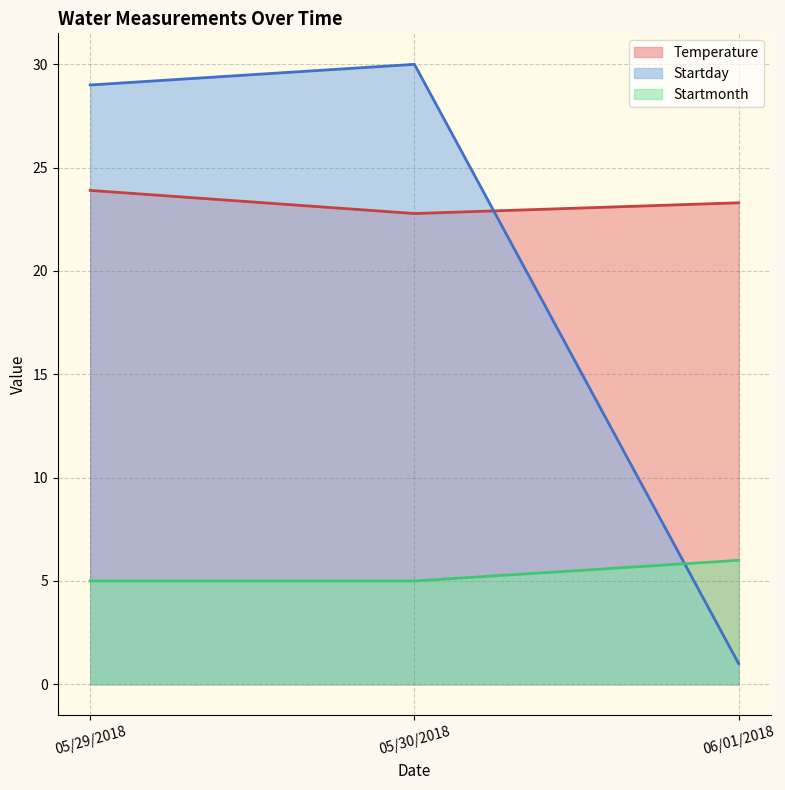

What is the value of the Startmonth point at the 1st from the left?

5.0